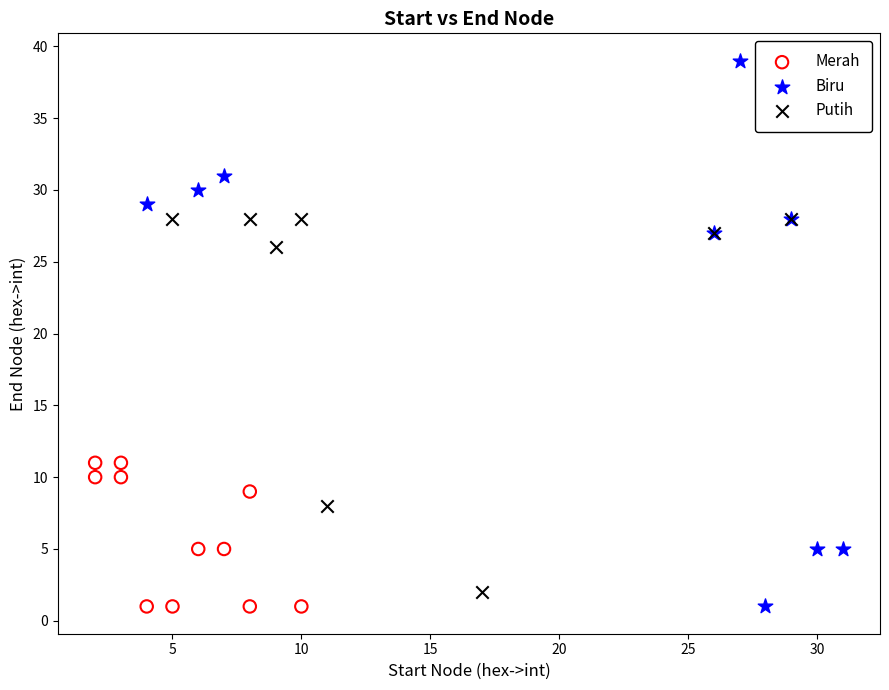

Which series contains the highest Y value?

Biru